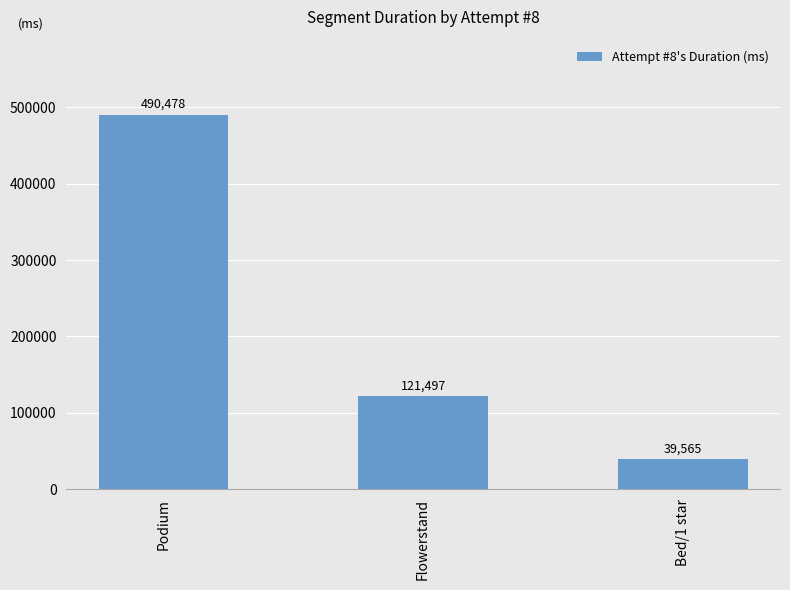

The chart shows a value of 169046 at Flowerstand. True or false?

False